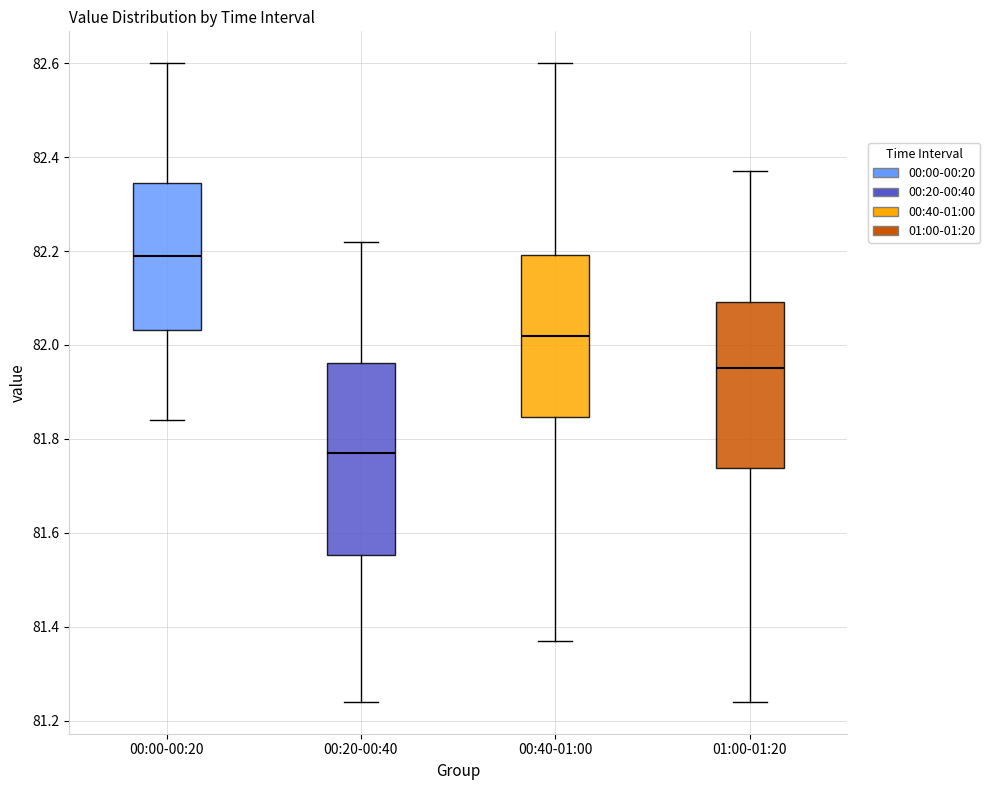

Comparing the boxes themselves (not the whiskers), which one is the tallest?

00:20-00:40